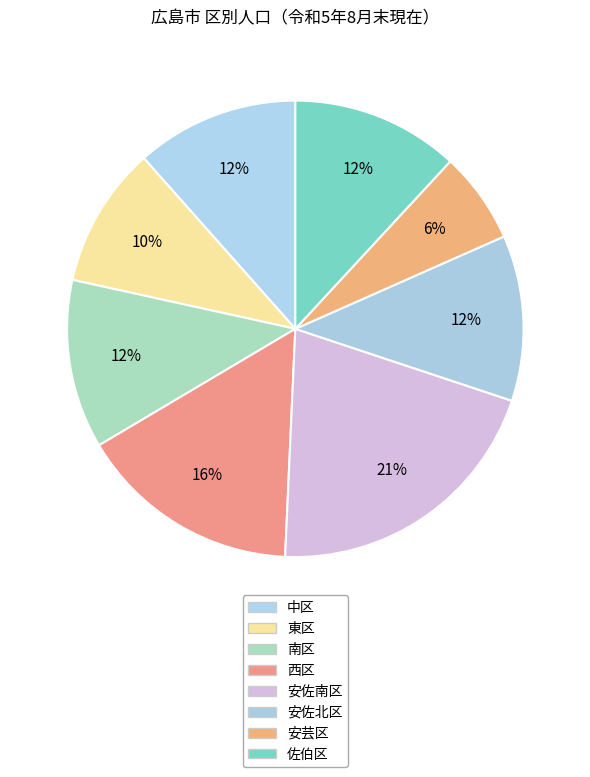

What is the change in value from 安佐北区 to 安芸区?

-62000